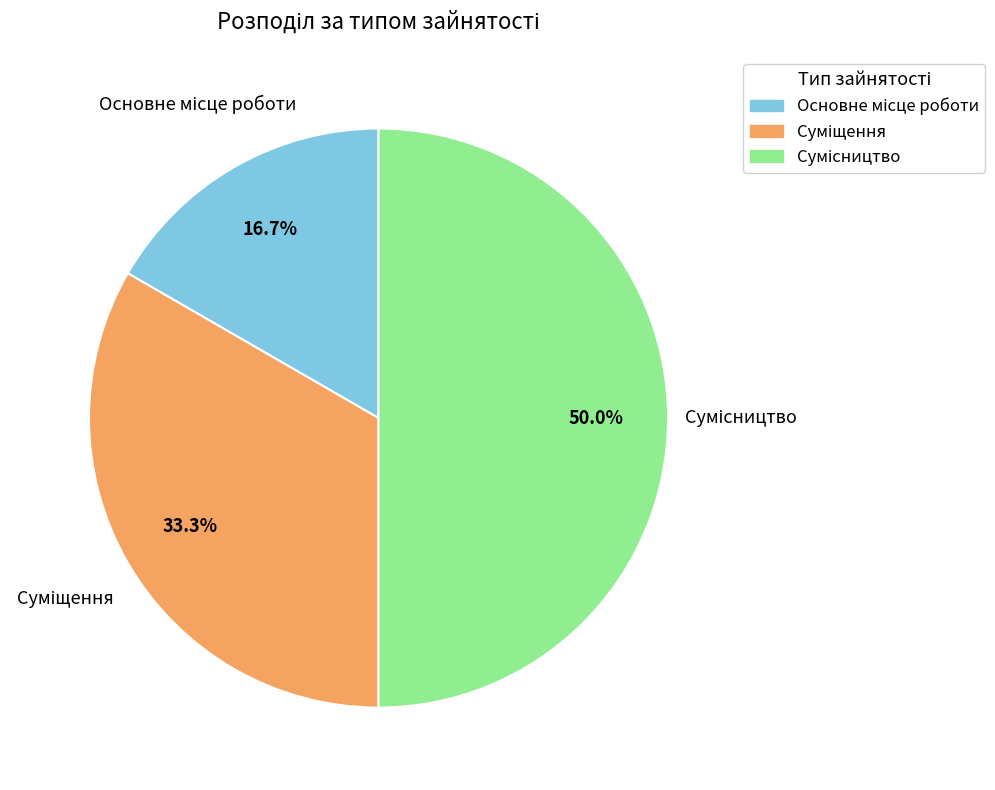

What is the total percentage of Сумісництво and Суміщення?

83.3%